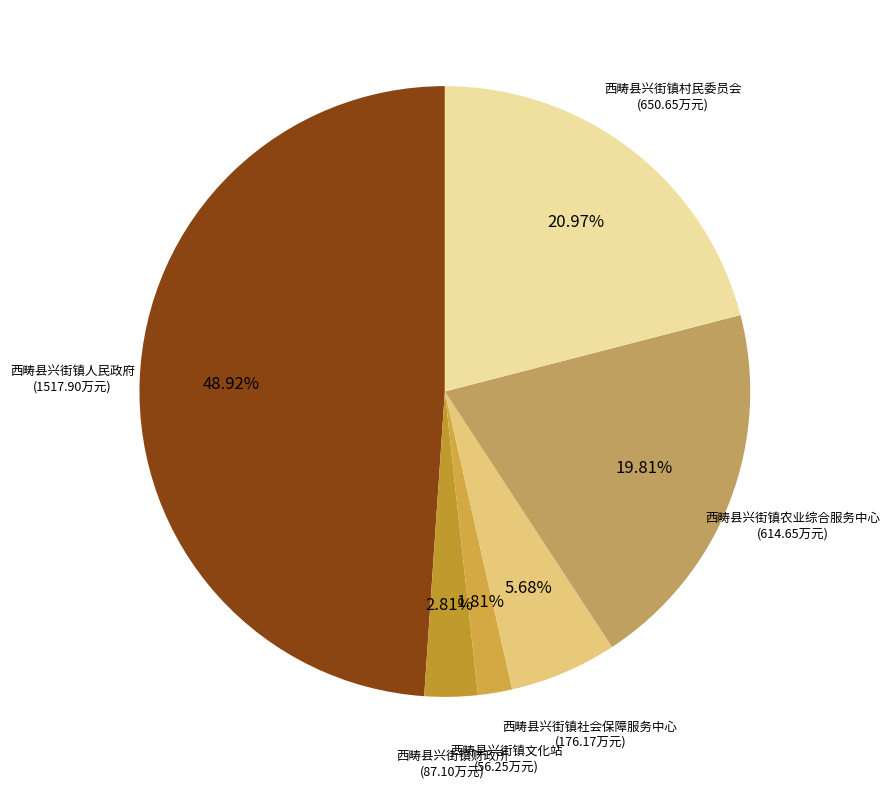

Which category has the biggest portion of the pie?

西畴县兴街镇人民政府